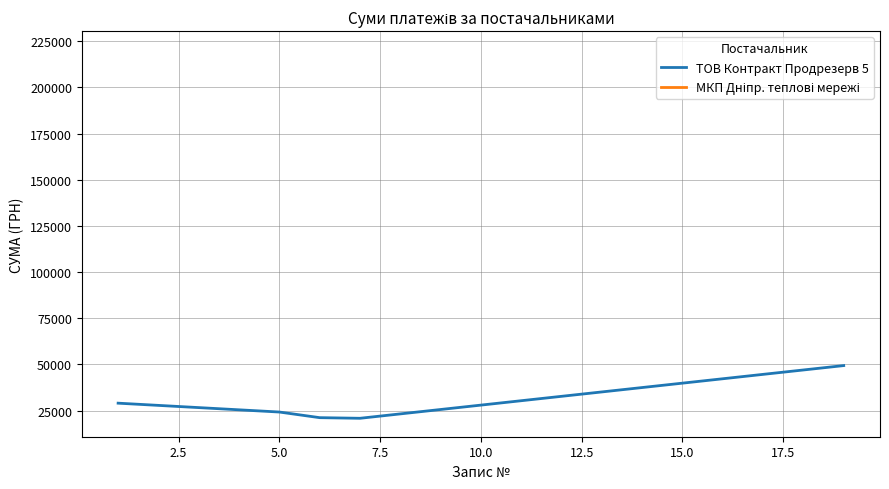

Is this an area chart (filled region under the line)?

No